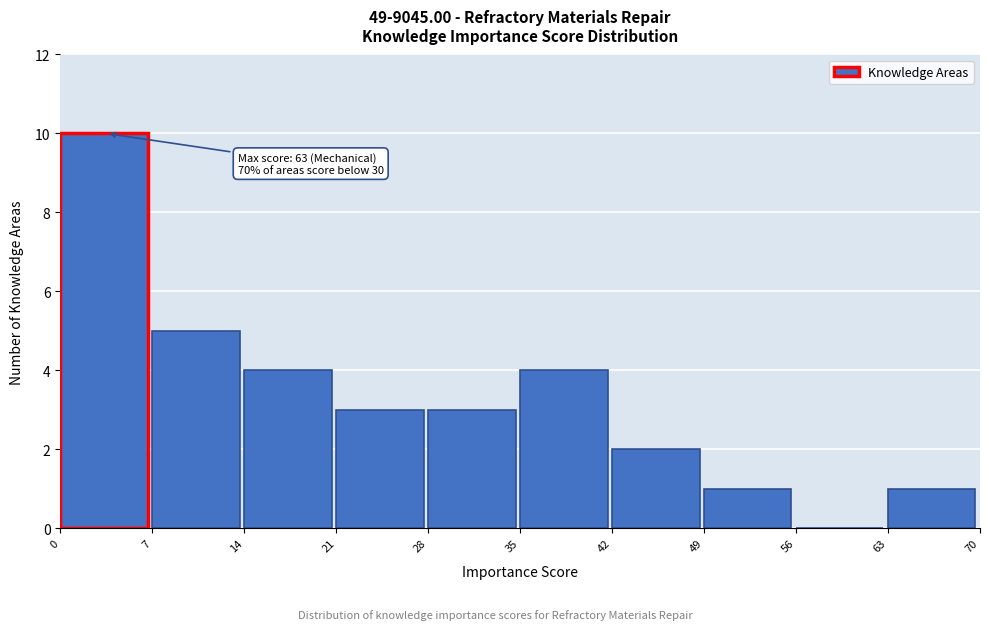

Over which range of the x-axis is the bar tallest?

0 to 7